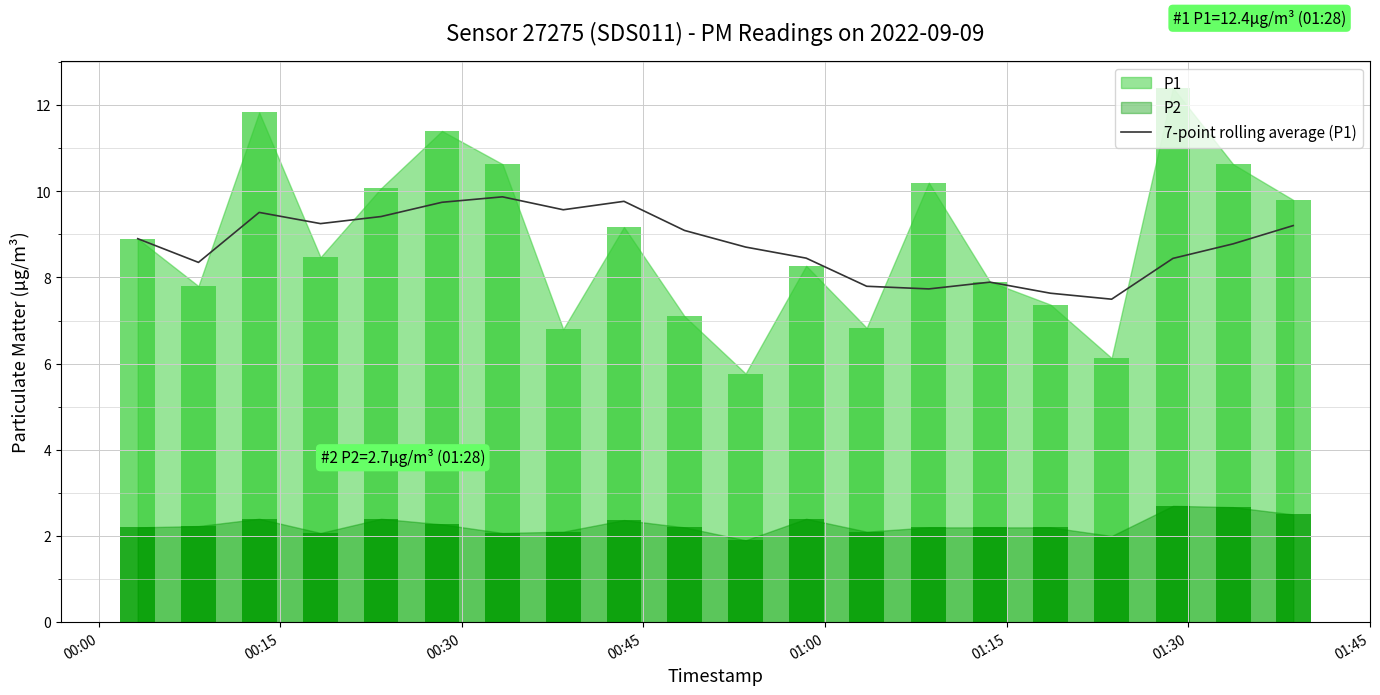

What is the minimum value for 7-point rolling average (P1)?

7.5